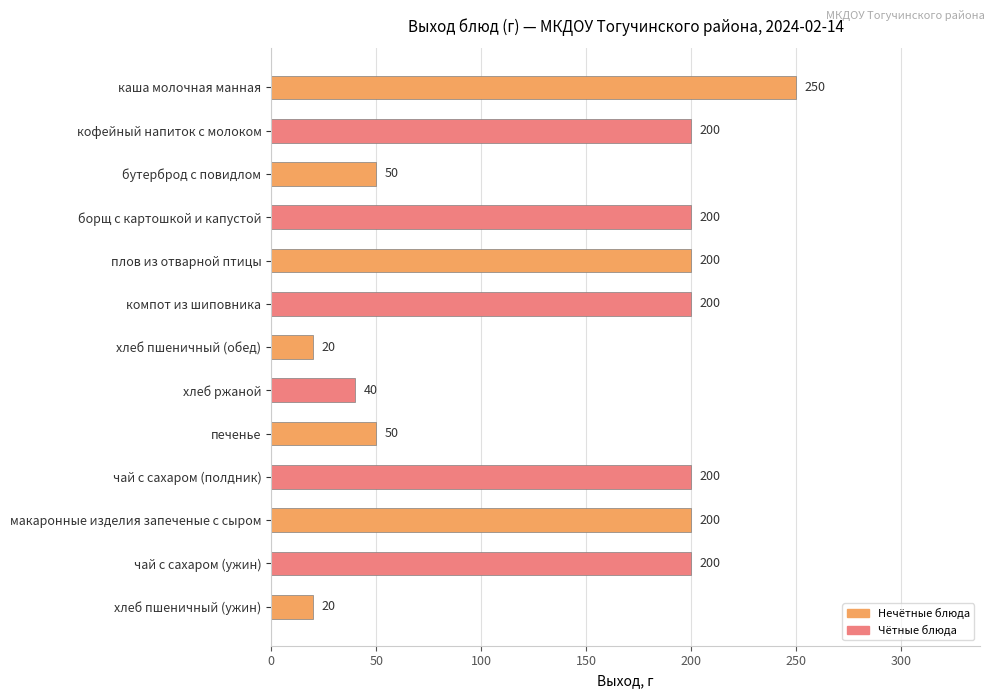

What is the label of the 8th bar from the bottom?

компот из шиповника